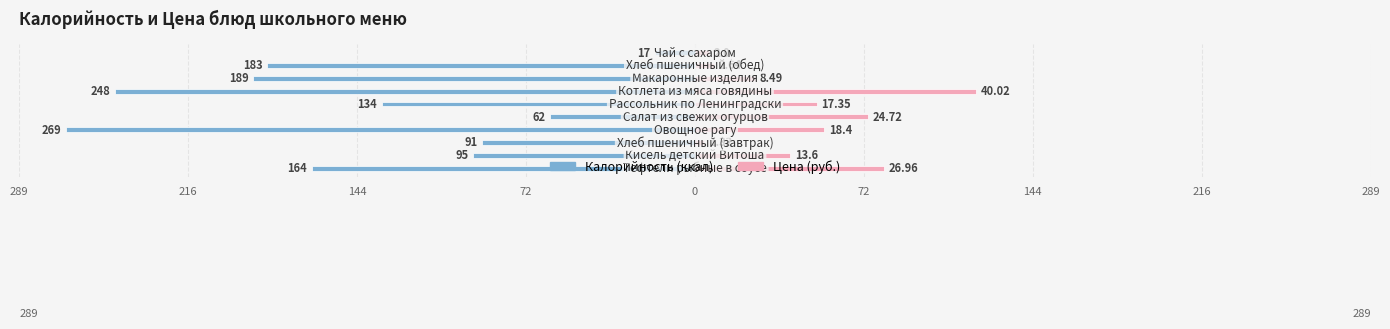

At how many categories does at least one series exceed -75?

10